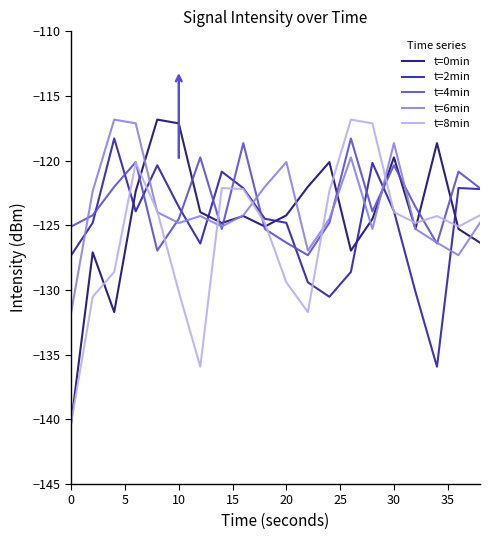

How many lines are shown in the chart?

5